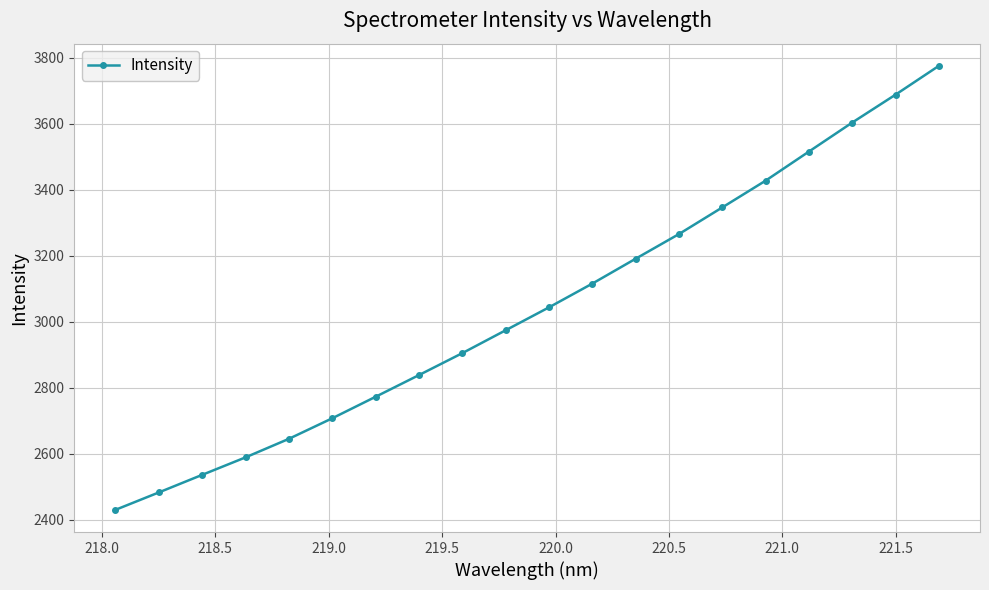

Count the number of data series in this chart.

1